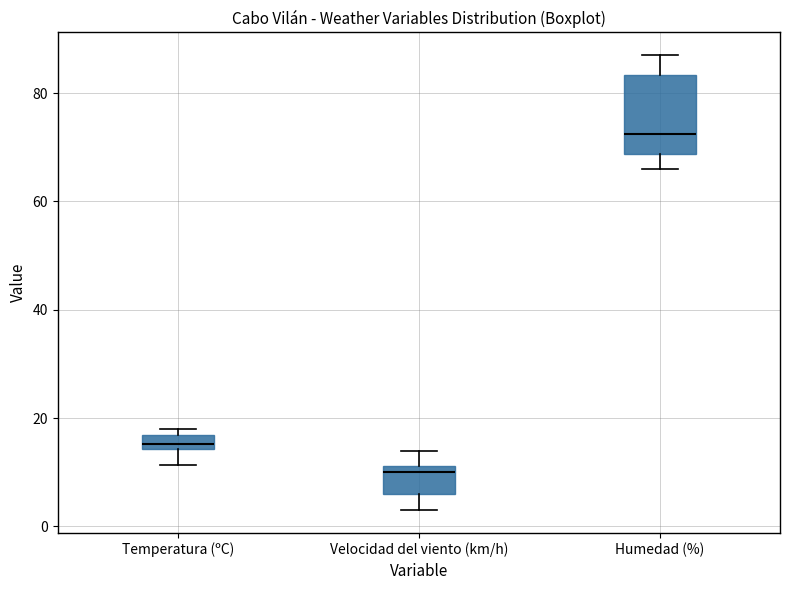

Comparing the boxes themselves (not the whiskers), which one is the tallest?

Humedad (%)